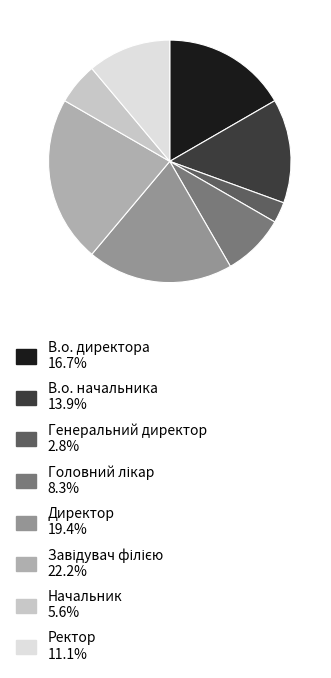

Between Генеральний директор and Начальник, which is larger?

Начальник